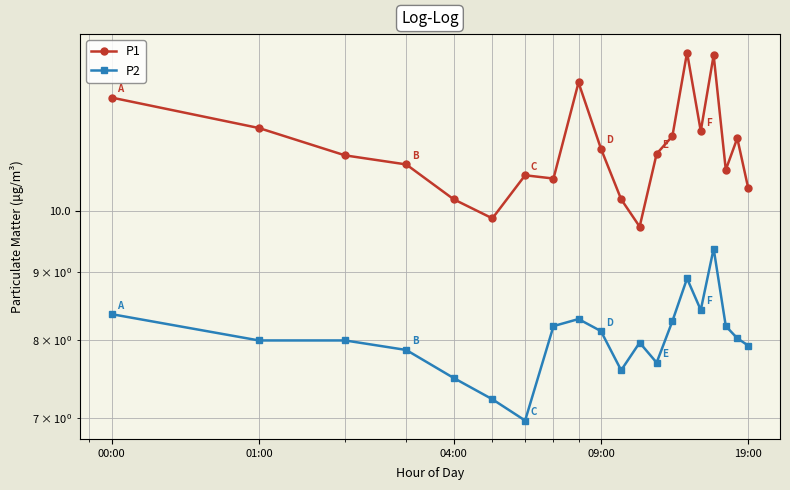

Is it true that P1 equals 11.5 at 01:00?

True